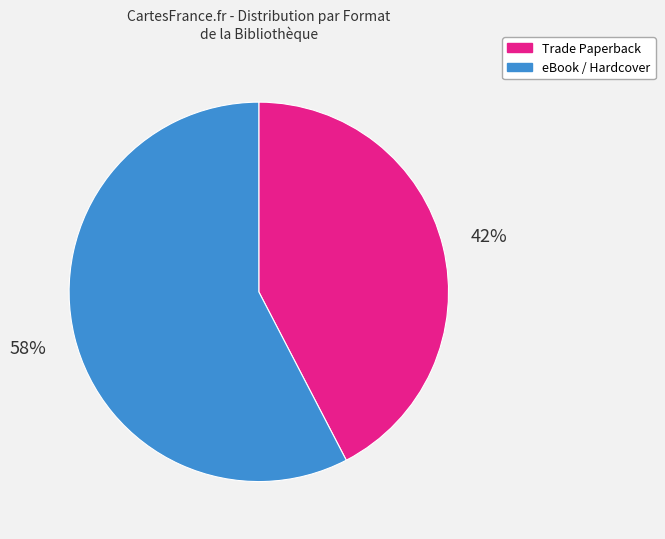

To the nearest percent, what is the average slice percentage?

50%